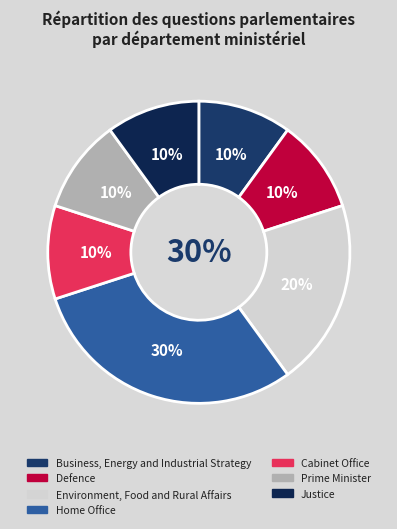

Which category has the biggest portion of the pie?

Home Office